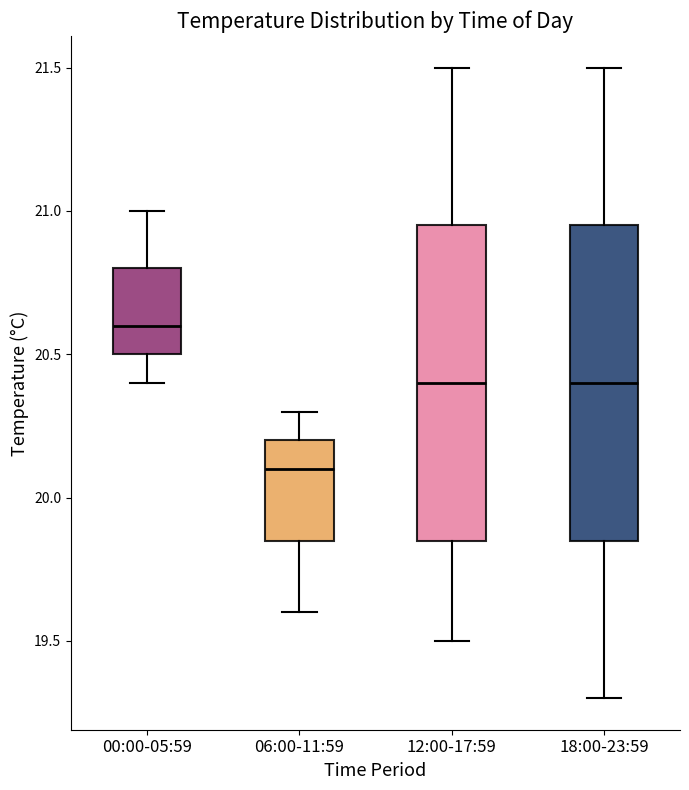

Which box's median line is the highest?

00:00-05:59